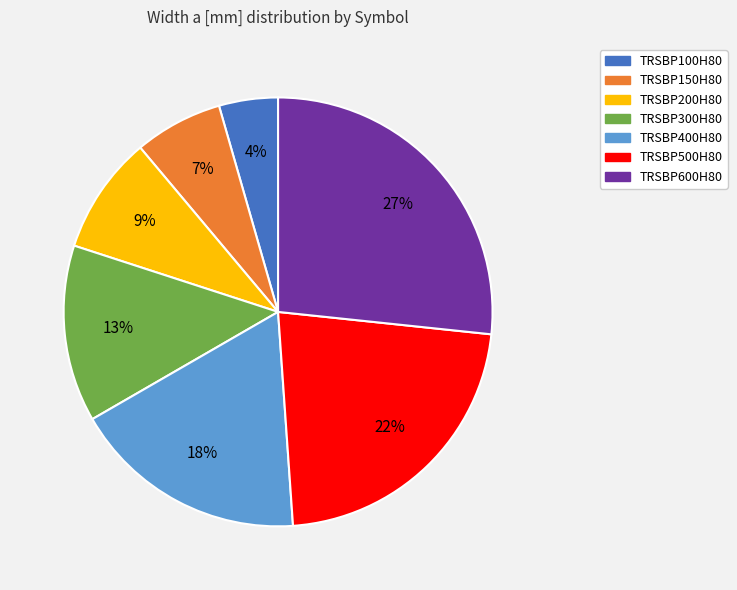

Count the number of slices in the pie.

7